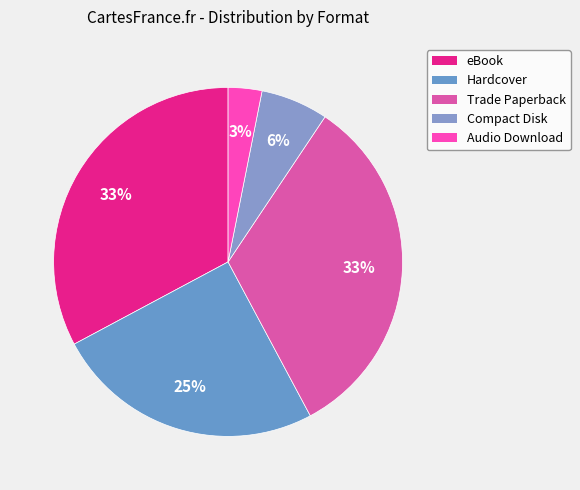

Which category has the smallest portion of the pie?

Audio Download